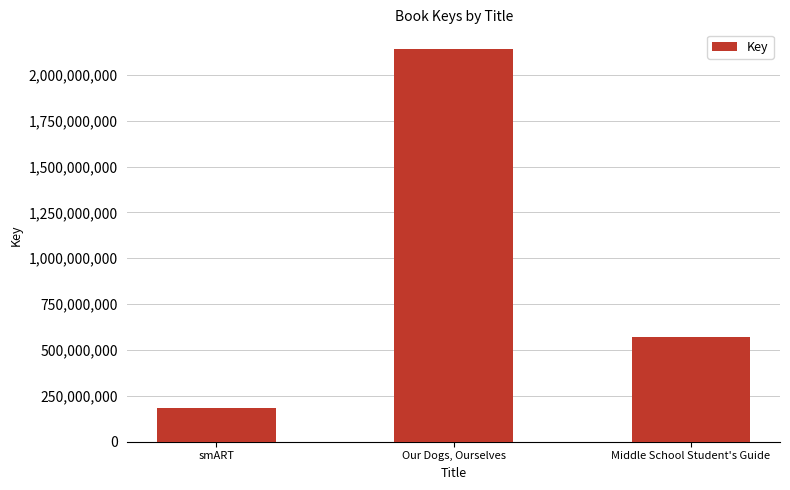

How many bars are there in total?

3